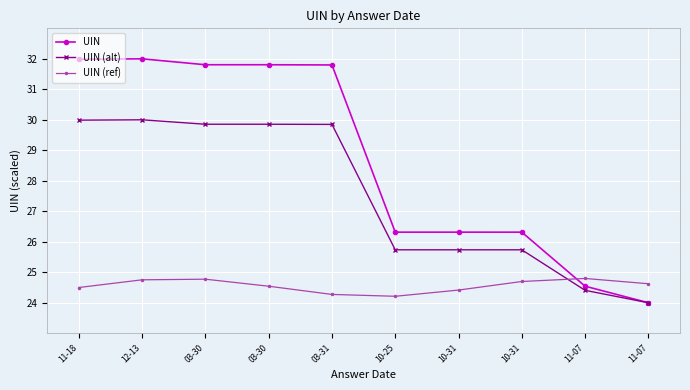

What is the label of the 2nd point from the left?

12-13